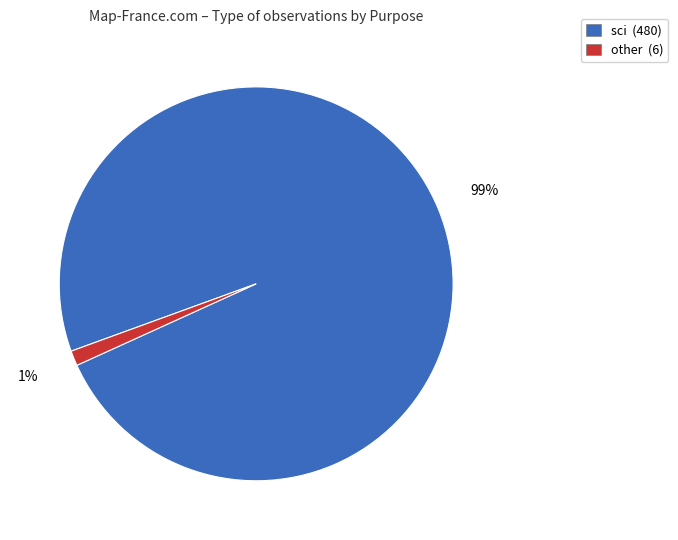

True or false: other (6) accounts for 1% of the total.

True